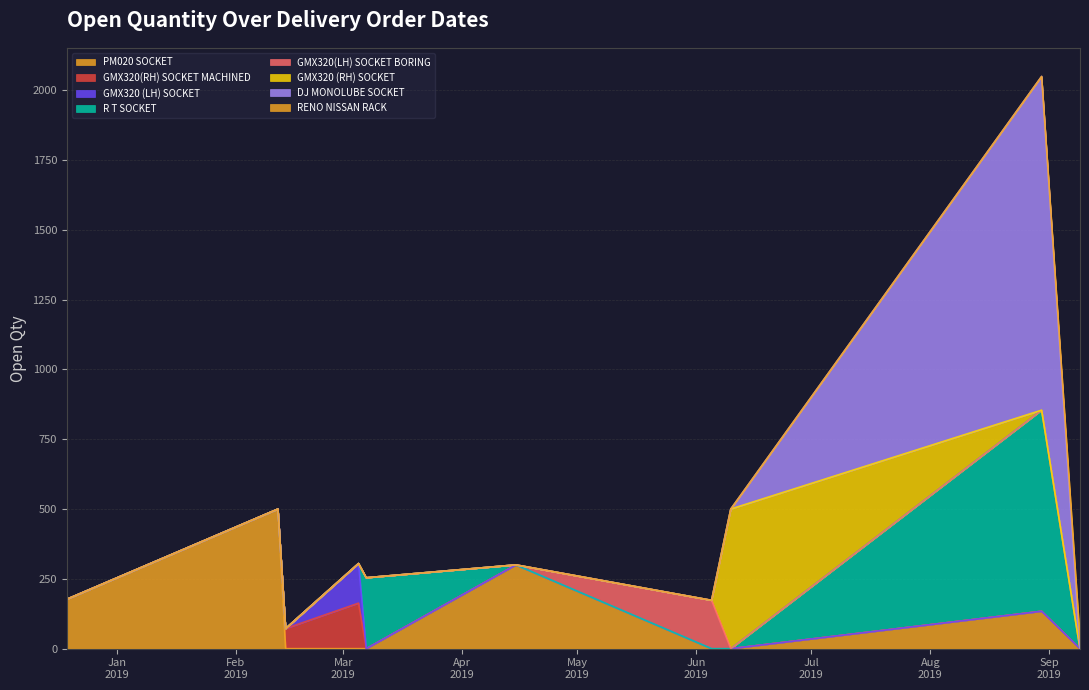

Which category has the lowest value across all series?

09/09/2019